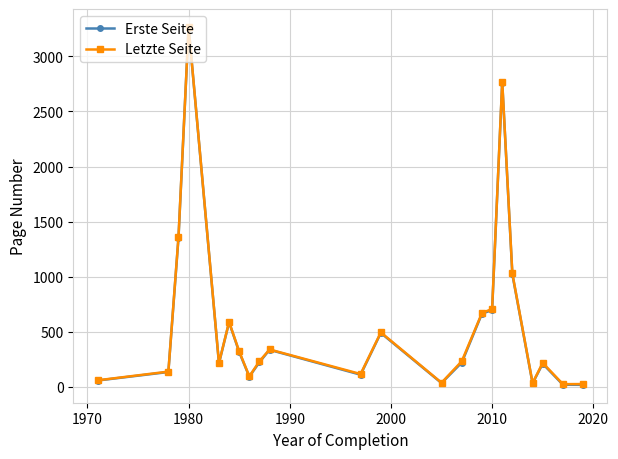

True or false: Erste Seite has more than 2 interior local peaks.

True